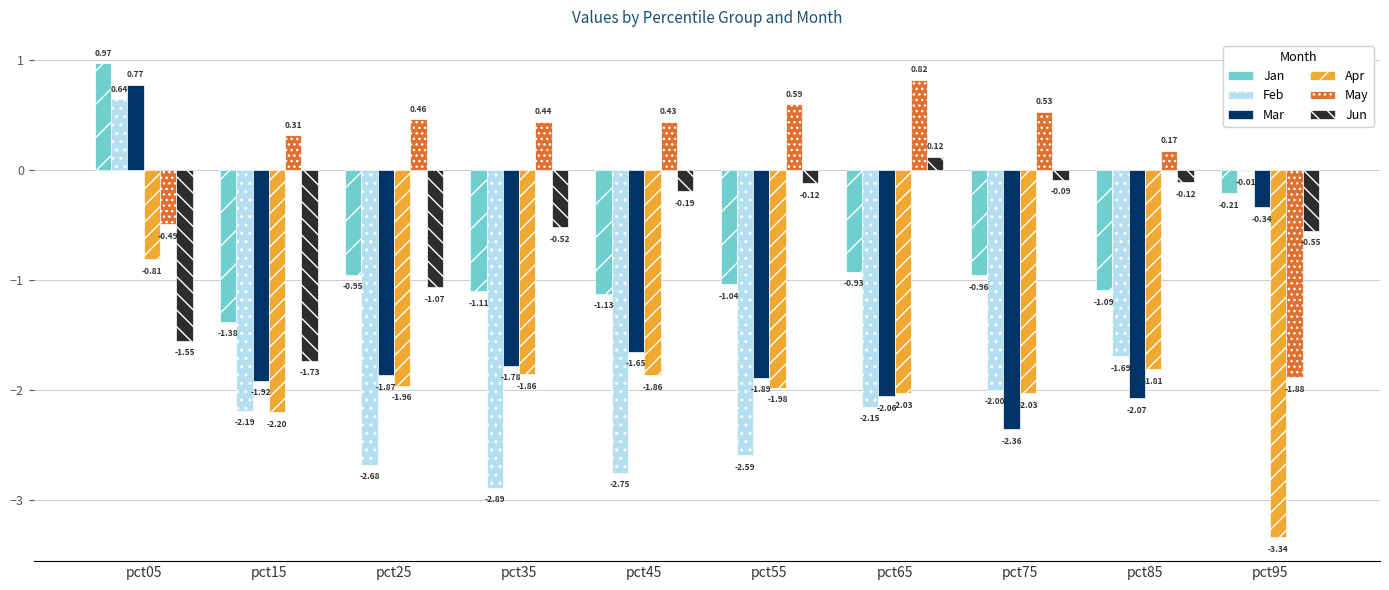

Is the value of Jun at pct85 greater than the value of Apr at pct15?

Yes